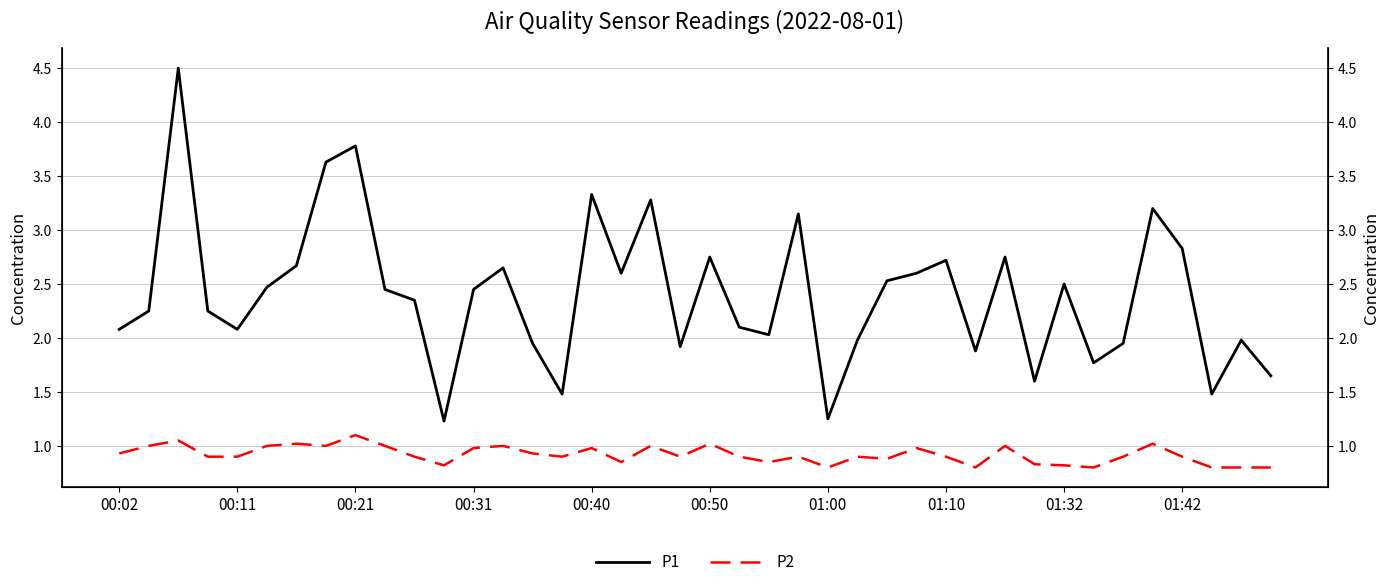

What position from the left is 37?

38